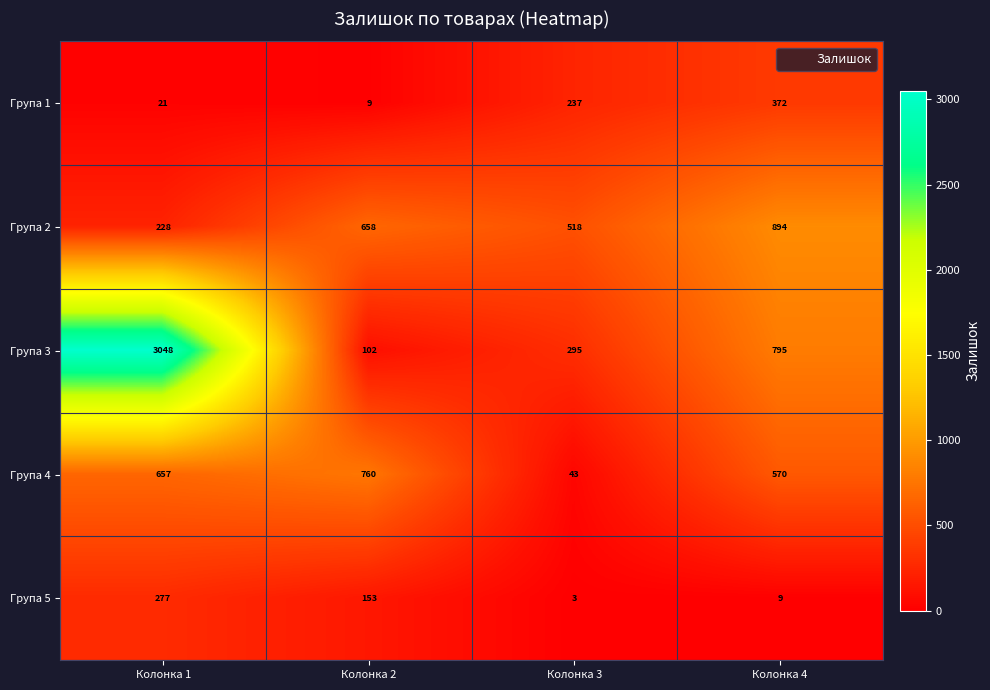

What is the difference between the second highest and minimum values in the Група 2 series?

430